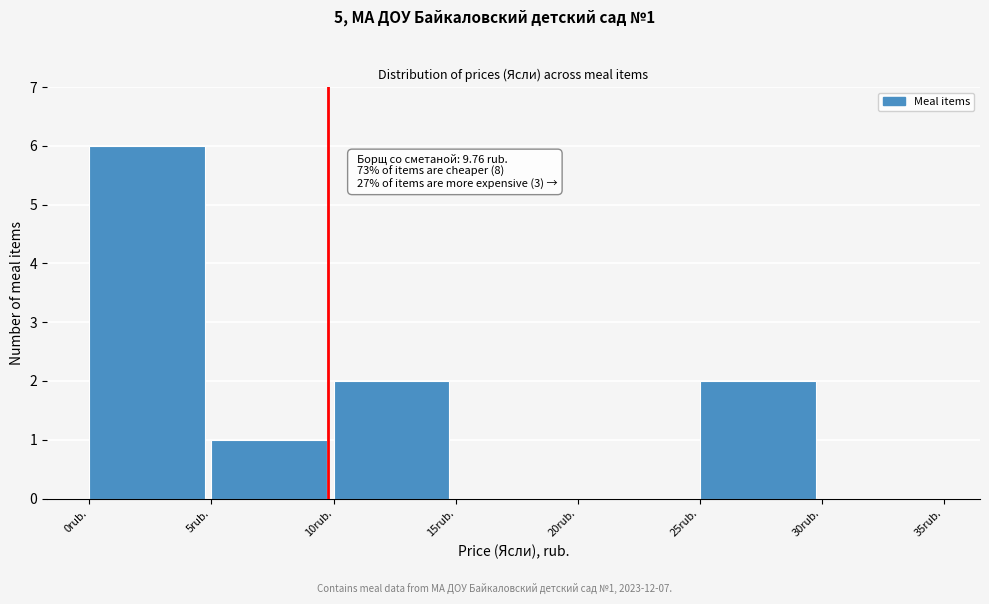

Which range on the x-axis has the tallest bar?

0 to 5